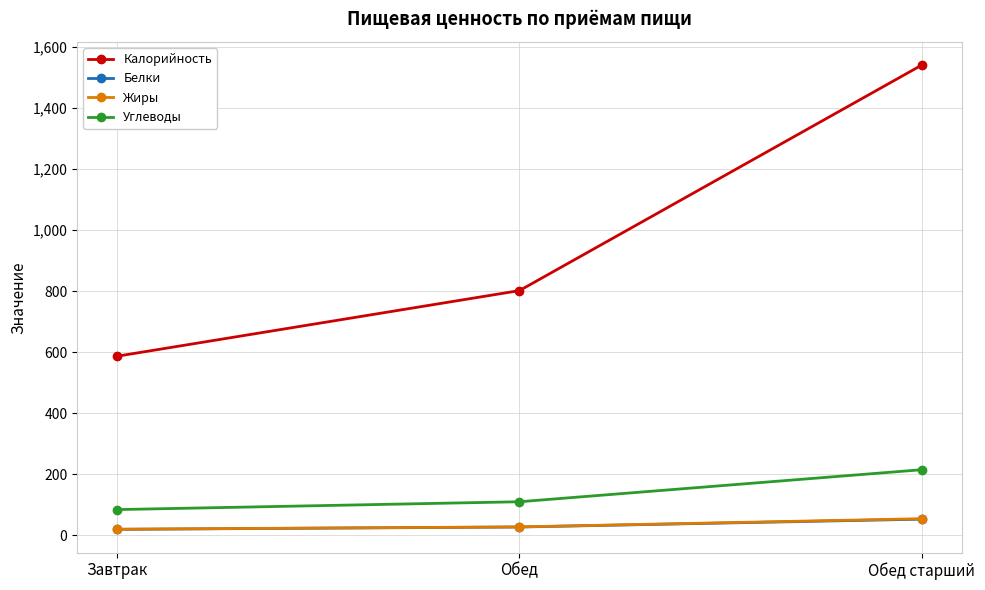

At which category is the sum across all series the highest?

Обед старший